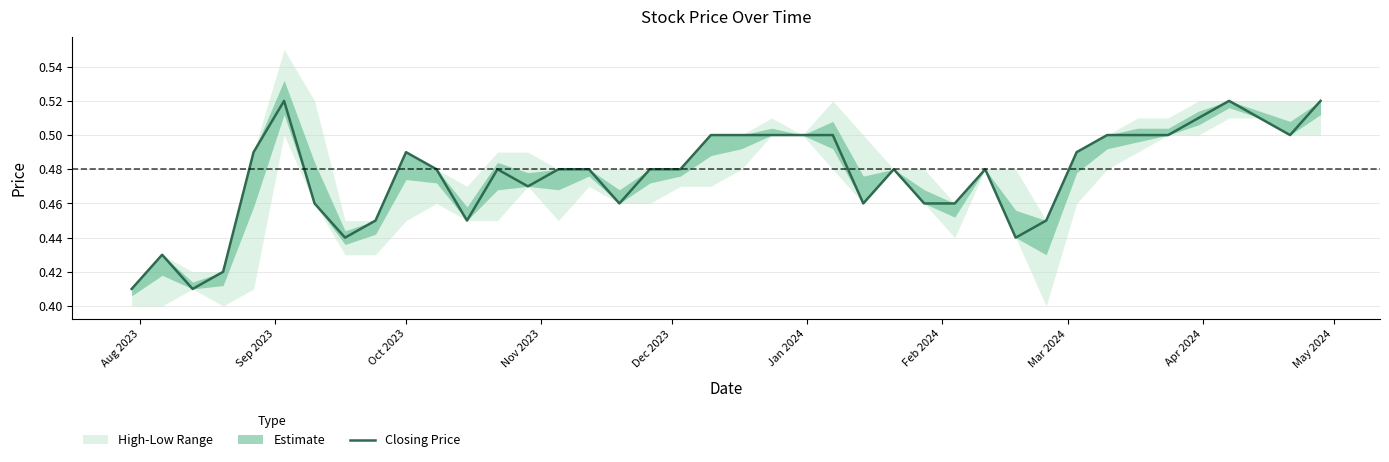

Which category has the lowest value across all series?

Aug 2023